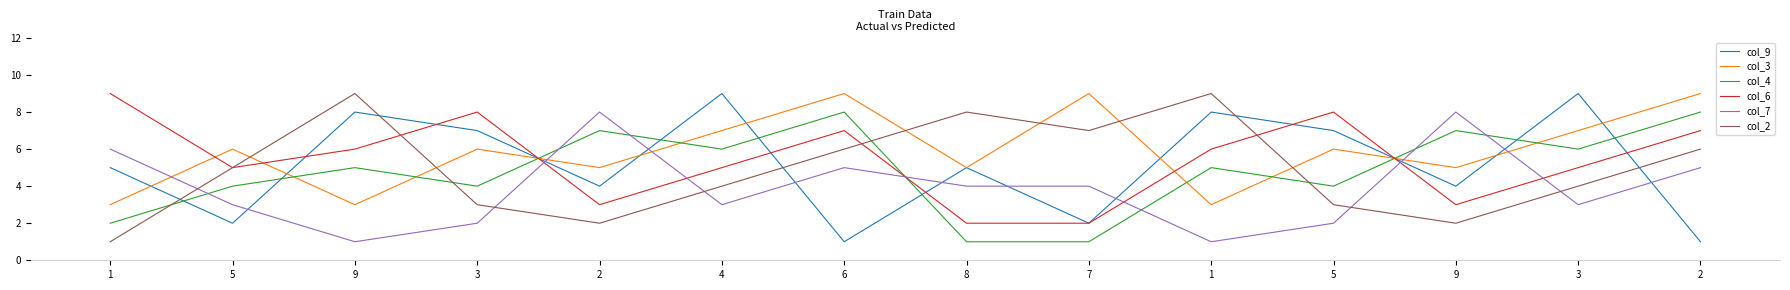

At which category does col_9 reach its first local valley?

5